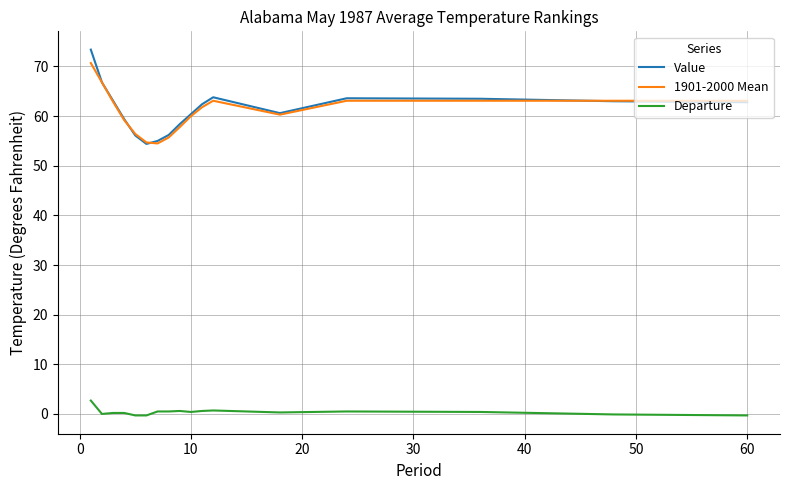

True or false: 1901-2000 Mean and Departure intersect in this chart.

False